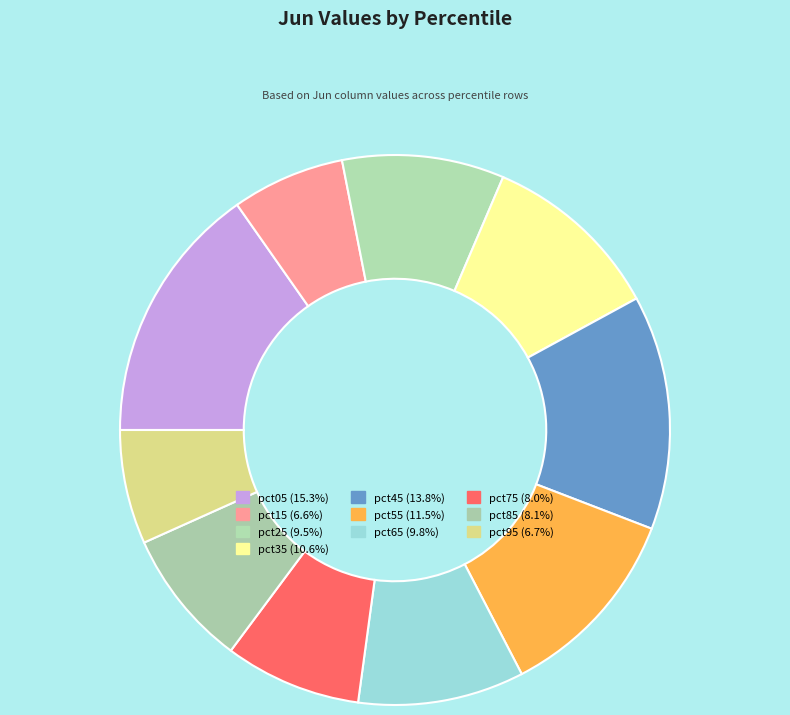

Count the number of slices in the pie.

10